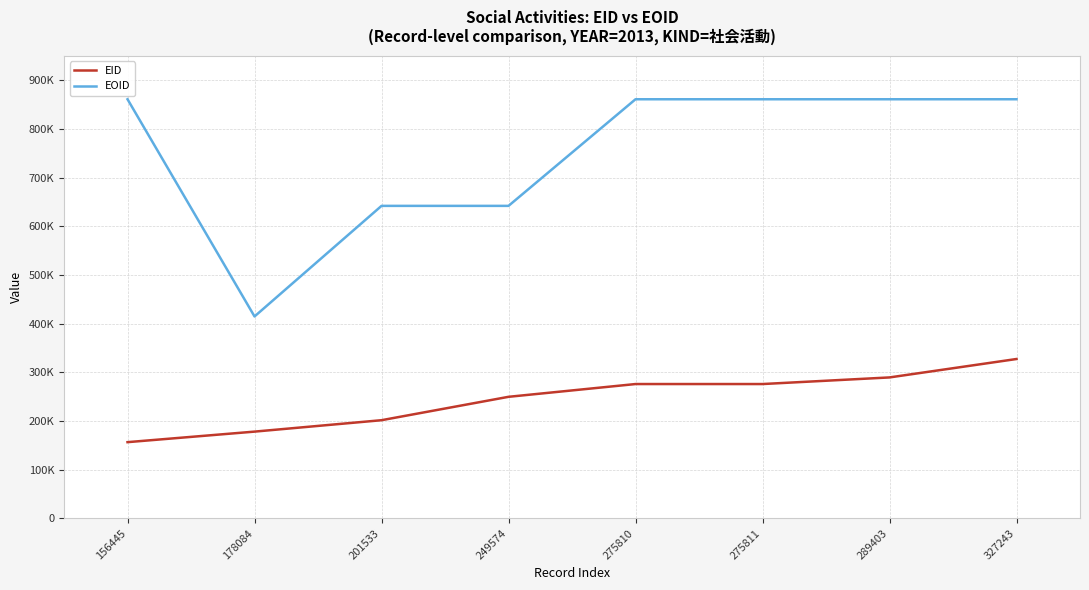

Does the chart display data point markers on the line(s)?

No